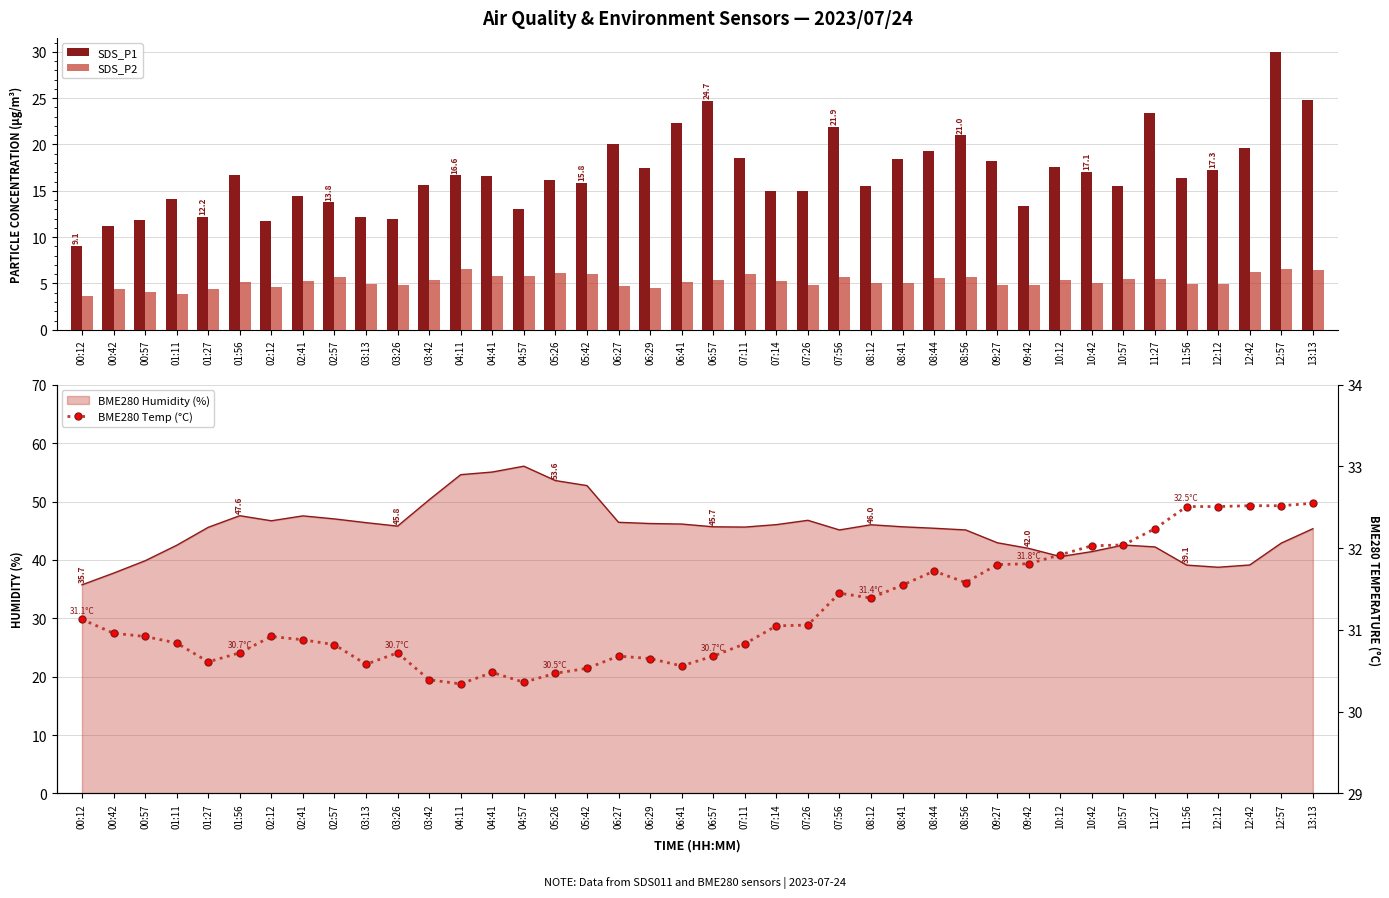

What is the minimum value shown in the chart?

3.6